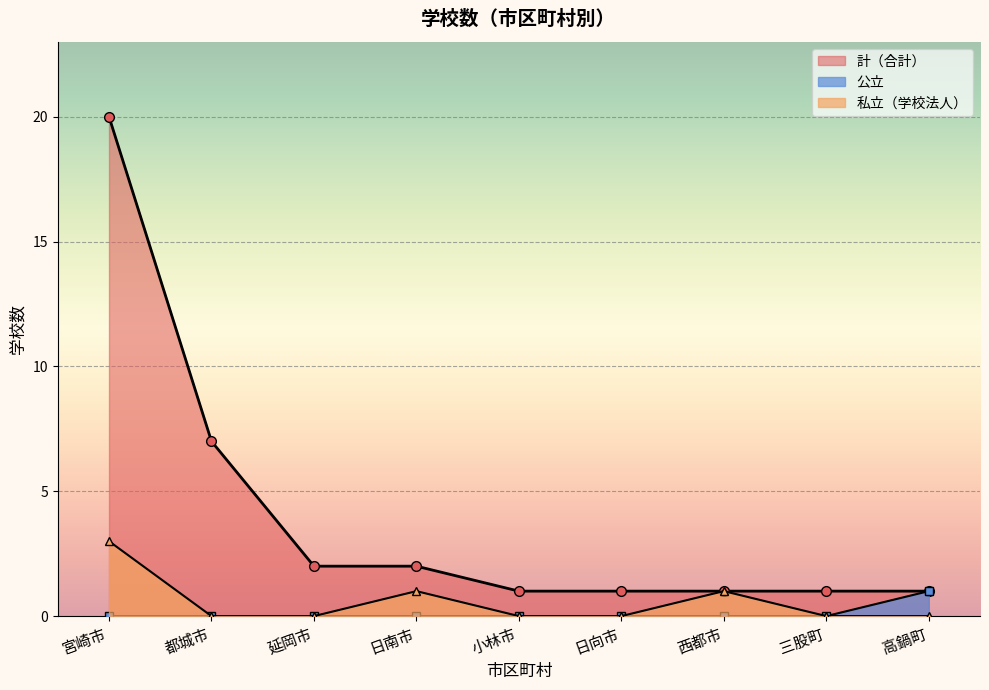

The 公立 series shows 0 at 日向市. True or false?

False